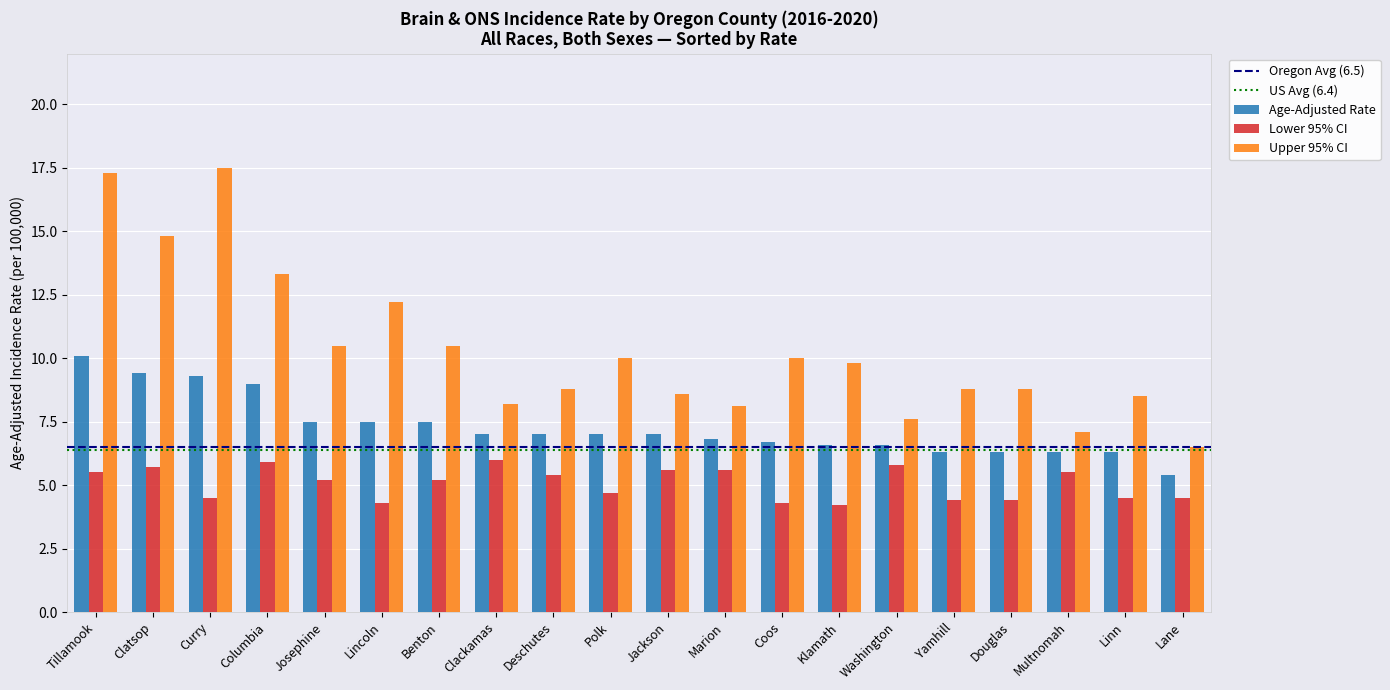

Reading left to right, transcribe all the data shown in this chart.

Age-Adjusted Rate: Tillamook=10.1	Clatsop=9.4	Curry=9.3	Columbia=9.0	Josephine=7.5	Lincoln=7.5	Benton=7.5	Clackamas=7.0	Deschutes=7.0	Polk=7.0	Jackson=7.0	Marion=6.8	Coos=6.7	Klamath=6.6	Washington=6.6	Yamhill=6.3	Douglas=6.3	Multnomah=6.3	Linn=6.3	Lane=5.4
Lower 95% CI: Tillamook=5.5	Clatsop=5.7	Curry=4.5	Columbia=5.9	Josephine=5.2	Lincoln=4.3	Benton=5.2	Clackamas=6.0	Deschutes=5.4	Polk=4.7	Jackson=5.6	Marion=5.6	Coos=4.3	Klamath=4.2	Washington=5.8	Yamhill=4.4	Douglas=4.4	Multnomah=5.5	Linn=4.5	Lane=4.5
Upper 95% CI: Tillamook=17.3	Clatsop=14.8	Curry=17.5	Columbia=13.3	Josephine=10.5	Lincoln=12.2	Benton=10.5	Clackamas=8.2	Deschutes=8.8	Polk=10.0	Jackson=8.6	Marion=8.1	Coos=10.0	Klamath=9.8	Washington=7.6	Yamhill=8.8	Douglas=8.8	Multnomah=7.1	Linn=8.5	Lane=6.5